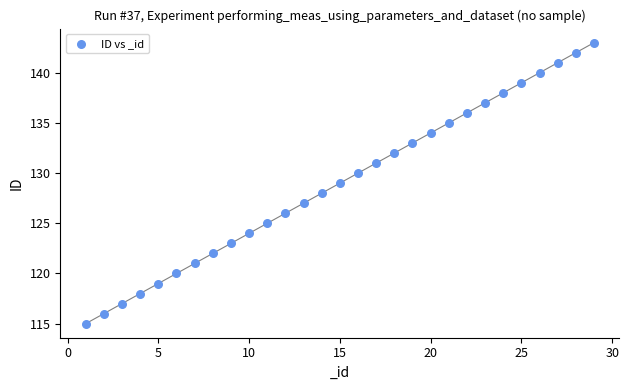

What is the range of X values (max minus min)?

28